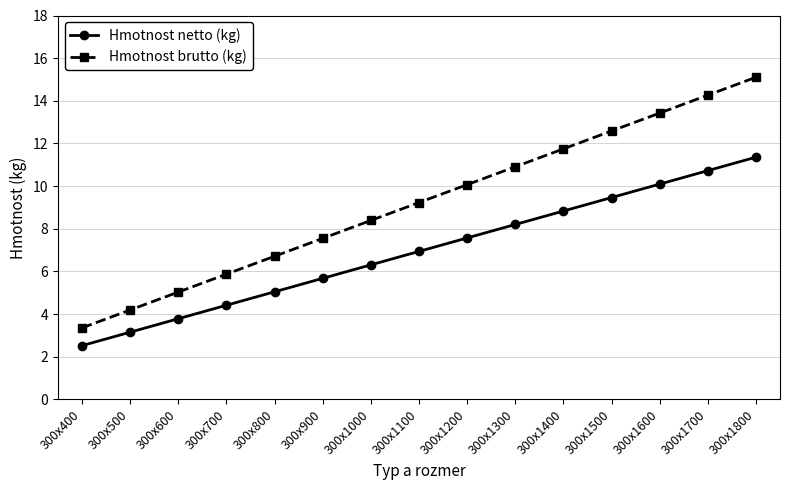

Reading left to right, what are all the values shown in this chart?

Hmotnost netto (kg): 2.5	3.2	3.8	4.4	5.0	5.7	6.3	6.9	7.6	8.2	8.8	9.5	10.1	10.7	11.4
Hmotnost brutto (kg): 3.4	4.2	5.0	5.9	6.7	7.6	8.4	9.2	10.1	10.9	11.7	12.6	13.4	14.3	15.1